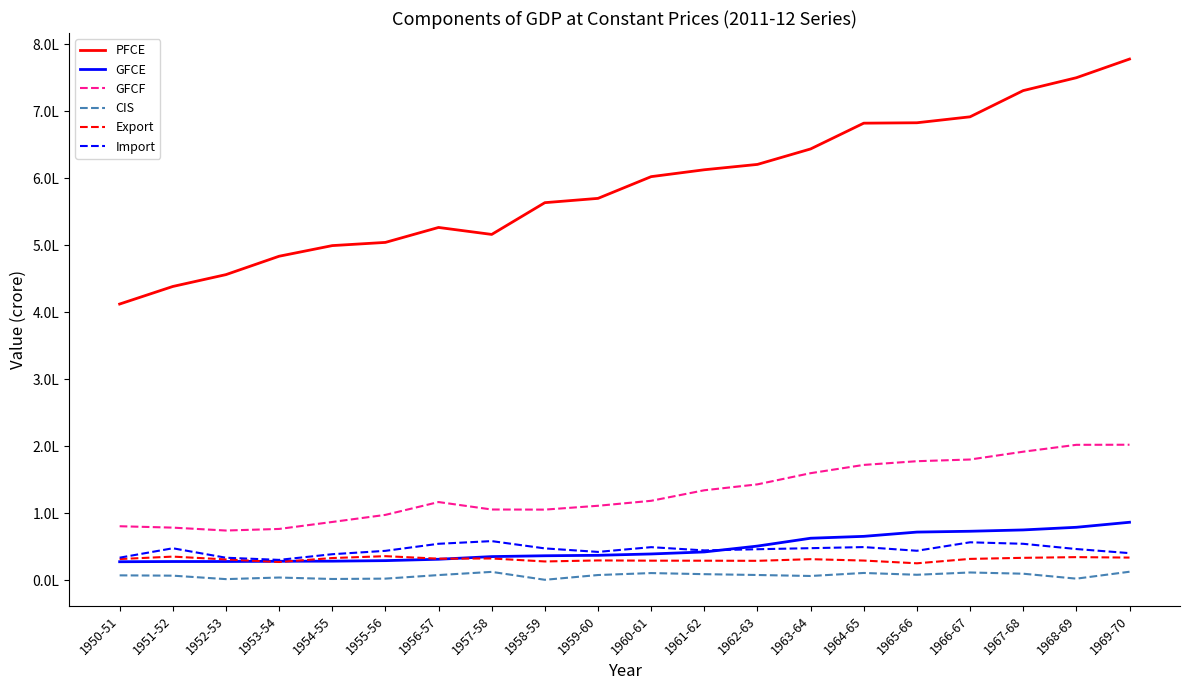

Which series changed the most between 1952-53 and 1966-67?

PFCE